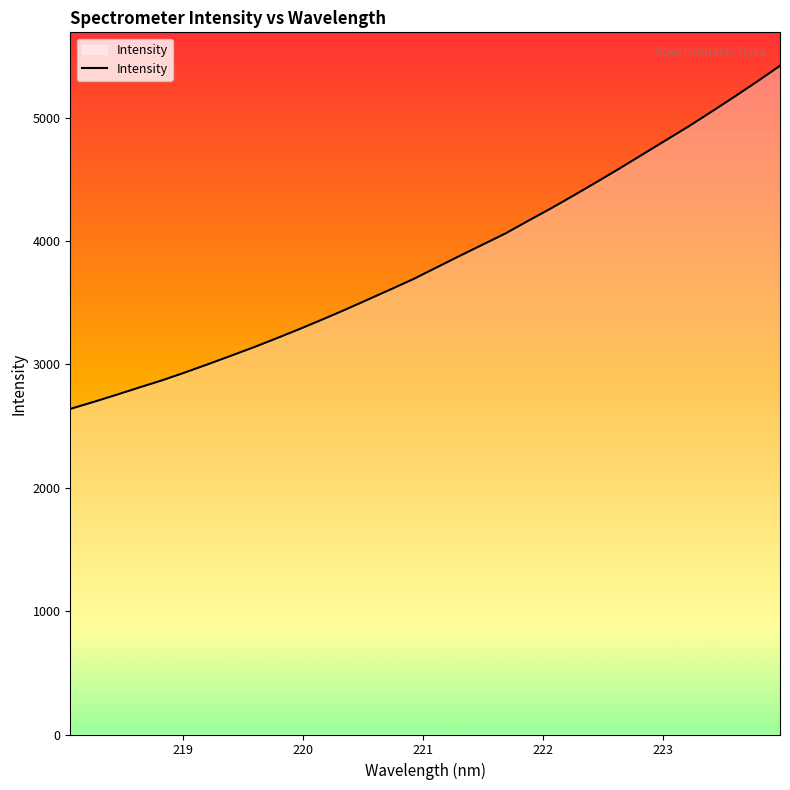

What is the greatest value displayed?

5420.2